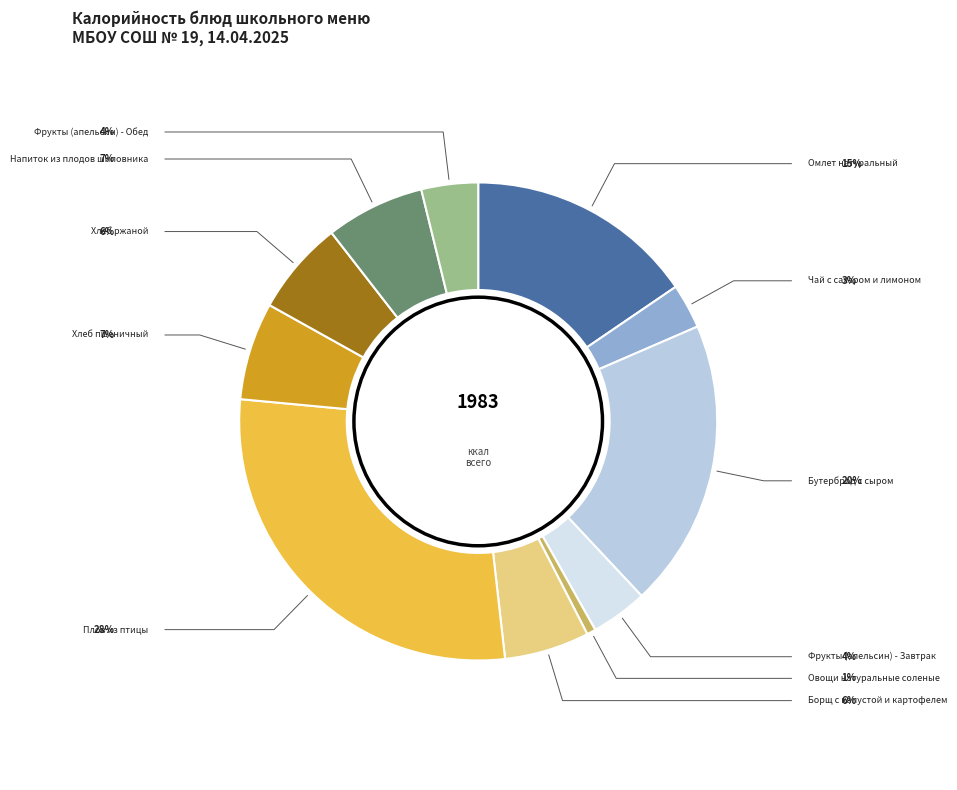

What percentage is the Борщ с капустой и картофелем slice, to the nearest percent?

6%